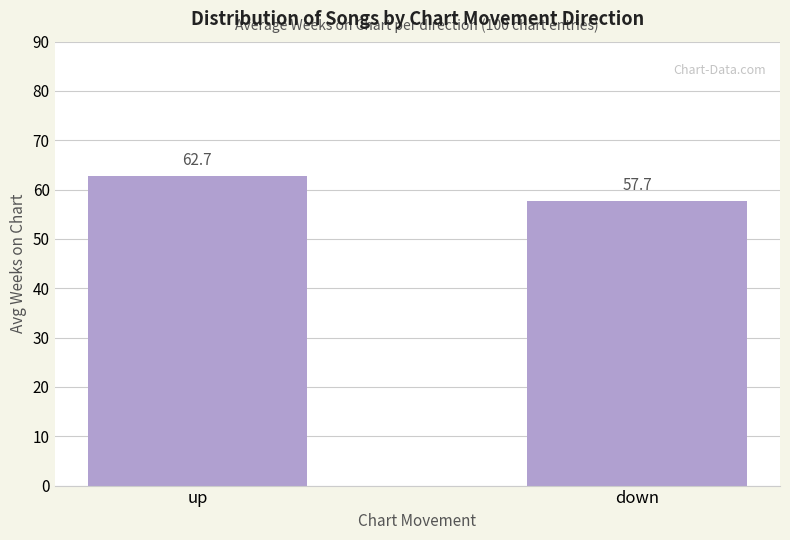

What is the label of the 2nd bar from the right?

up